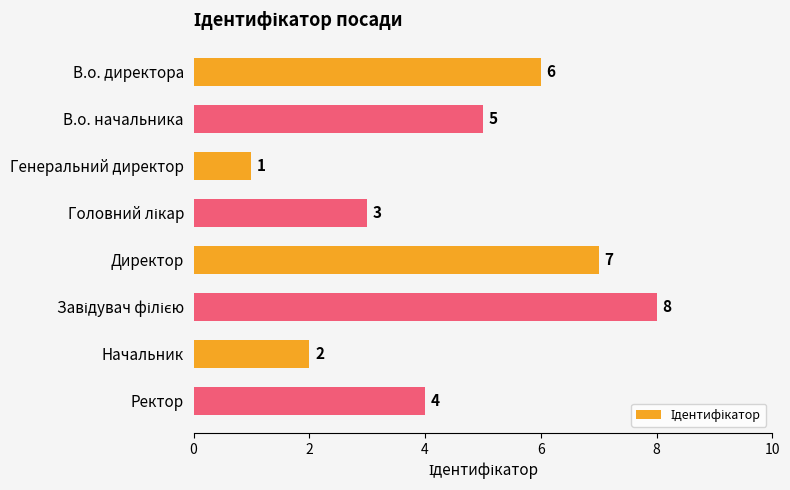

What is the sum of all values?

36